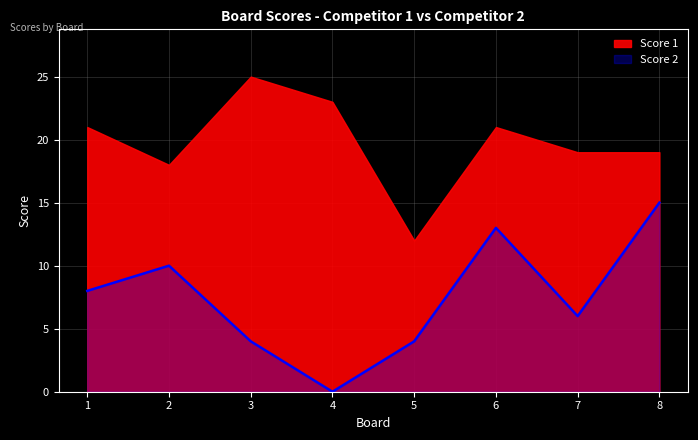

The value at 2 is 18. True or false?

False